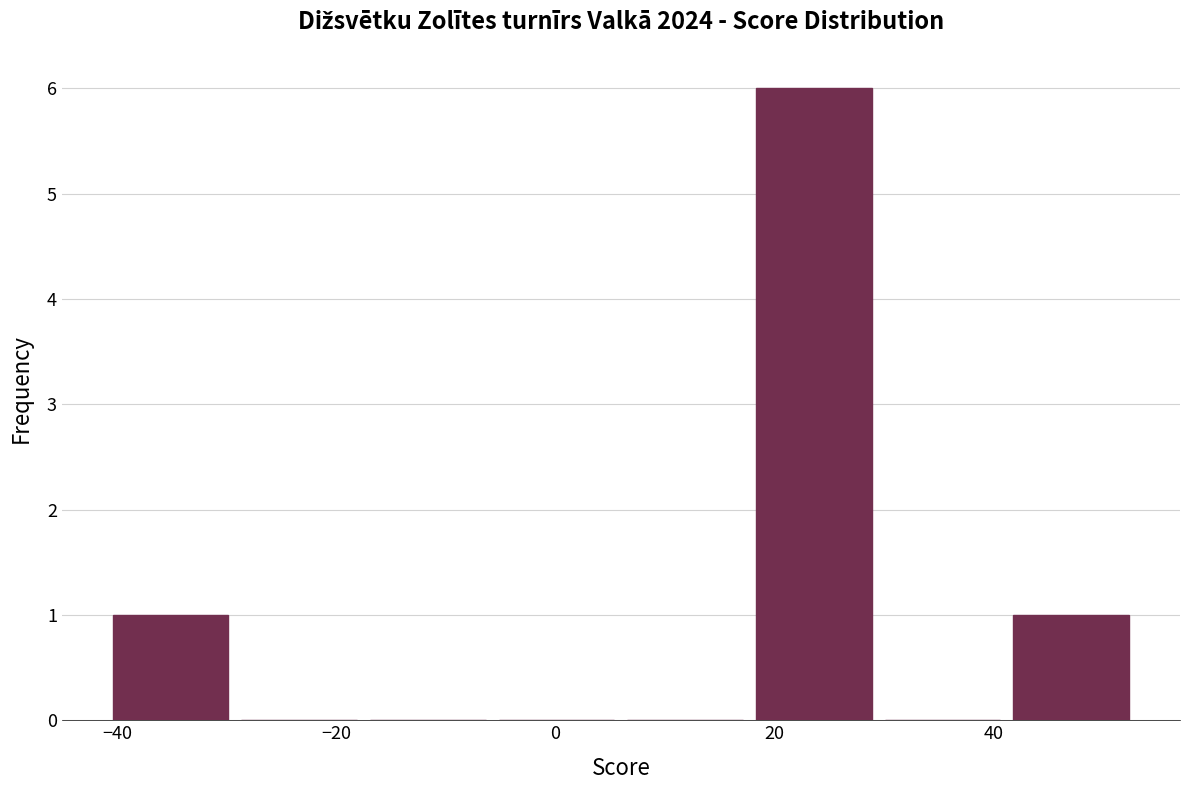

Reading left to right, transcribe this chart: for each bar, give the range it covers on the x-axis and its height. Neither the bar edges nor the heights are printed on the chart, so give them approximately, as read against the axes.

-40 to -30: 1
-30 to -18: 0
-18 to -6: 0
-6 to 6: 0
6 to 18: 0
18 to 30: 6
30 to 42: 0
42 to 54: 1